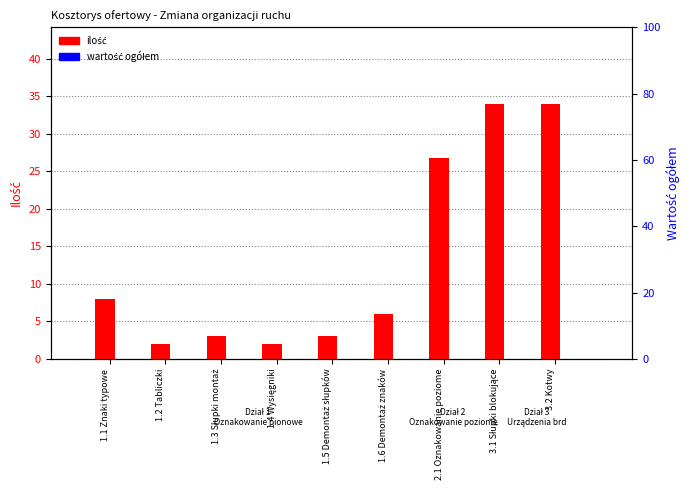

Reading left to right, what are all the values shown in this chart?

ilość: 8.0	2.0	3.0	2.0	3.0	6.0	26.8	34.0	34.0
wartość ogółem: 0.0	0.0	0.0	0.0	0.0	0.0	0.0	0.0	0.0